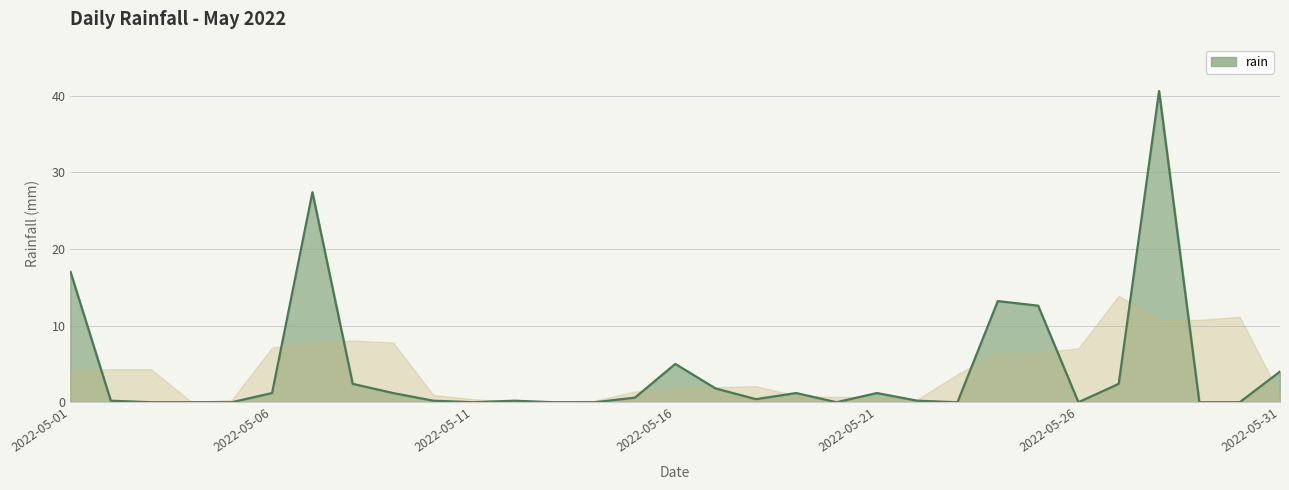

What is the maximum value shown in the chart?

40.6